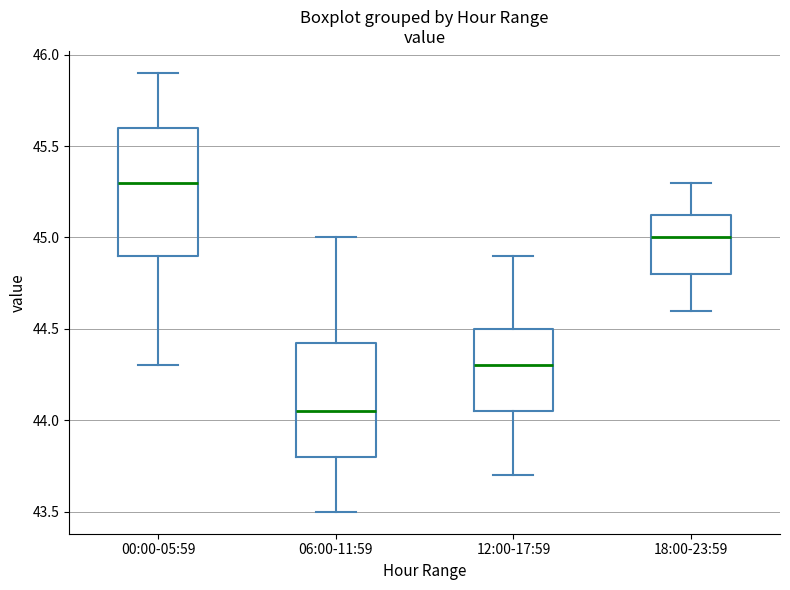

Comparing the boxes themselves (not the whiskers), which one is the tallest?

00:00-05:59